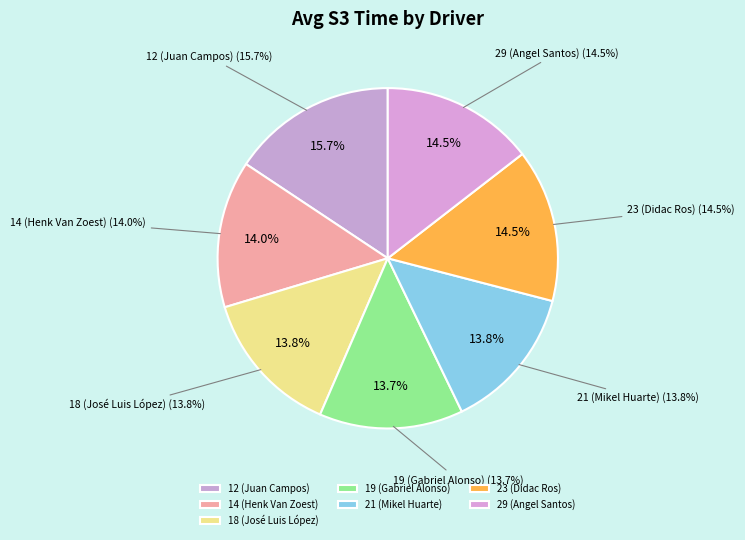

Is 18 (José Luis López) the majority of the pie?

No